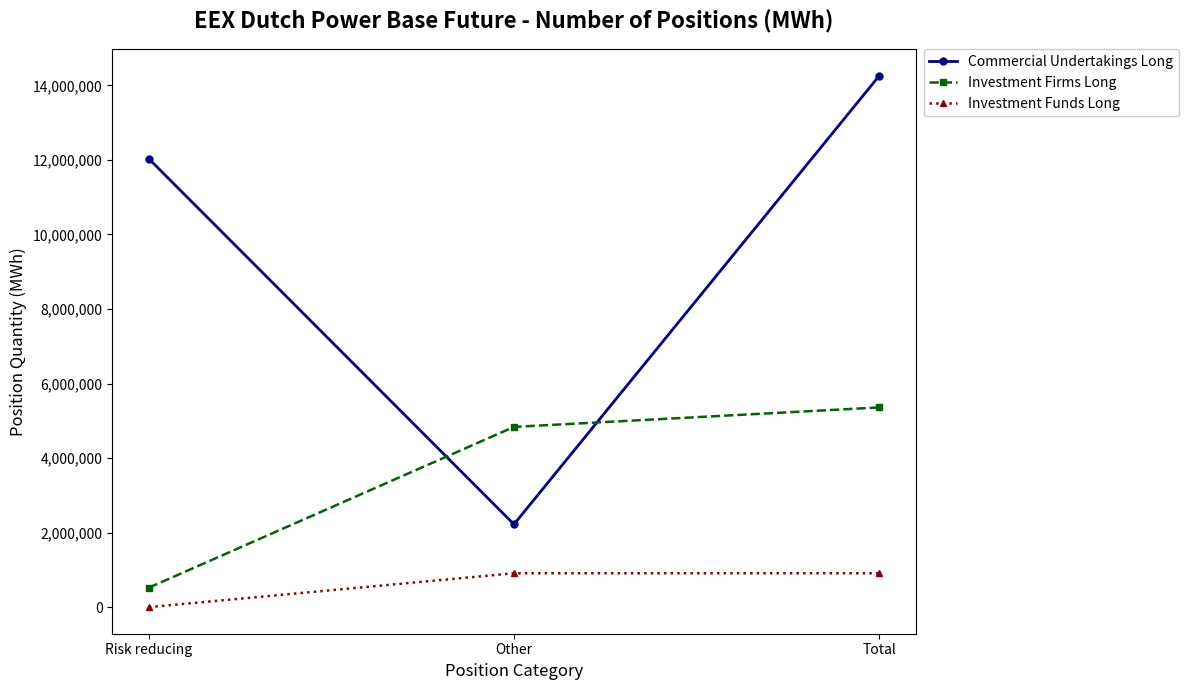

Which series has the largest range (max minus min)?

Commercial Undertakings Long